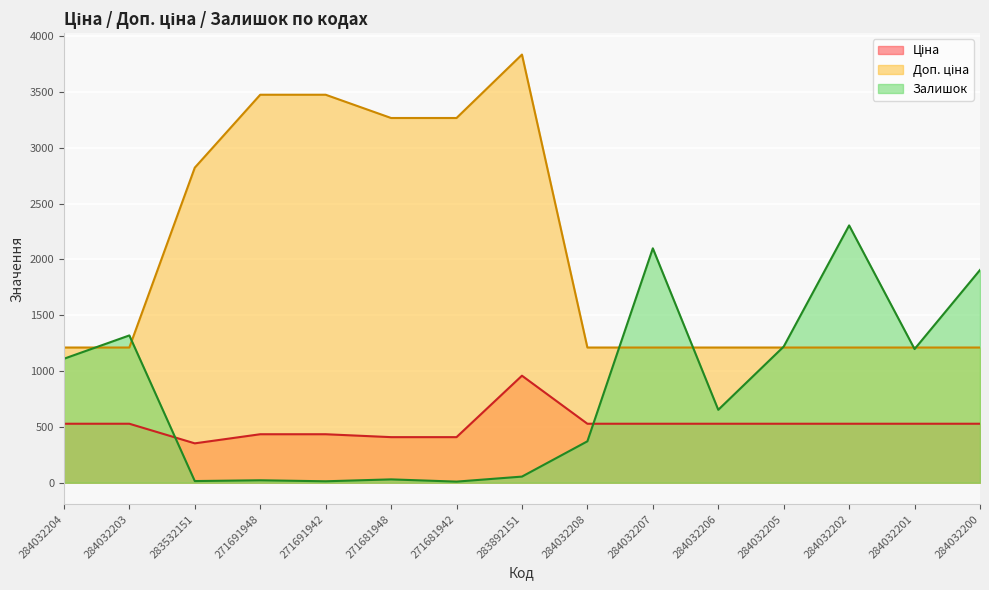

True or false: Залишок has a value of 653.0 at 284032206.

True